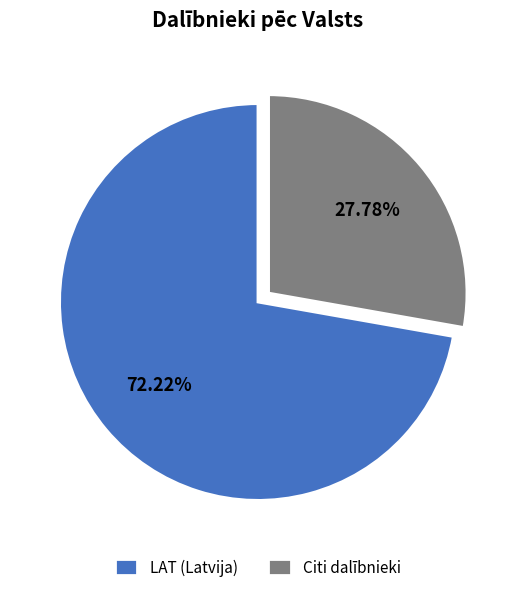

Does Citi dalībnieki account for over 50% of the chart?

No